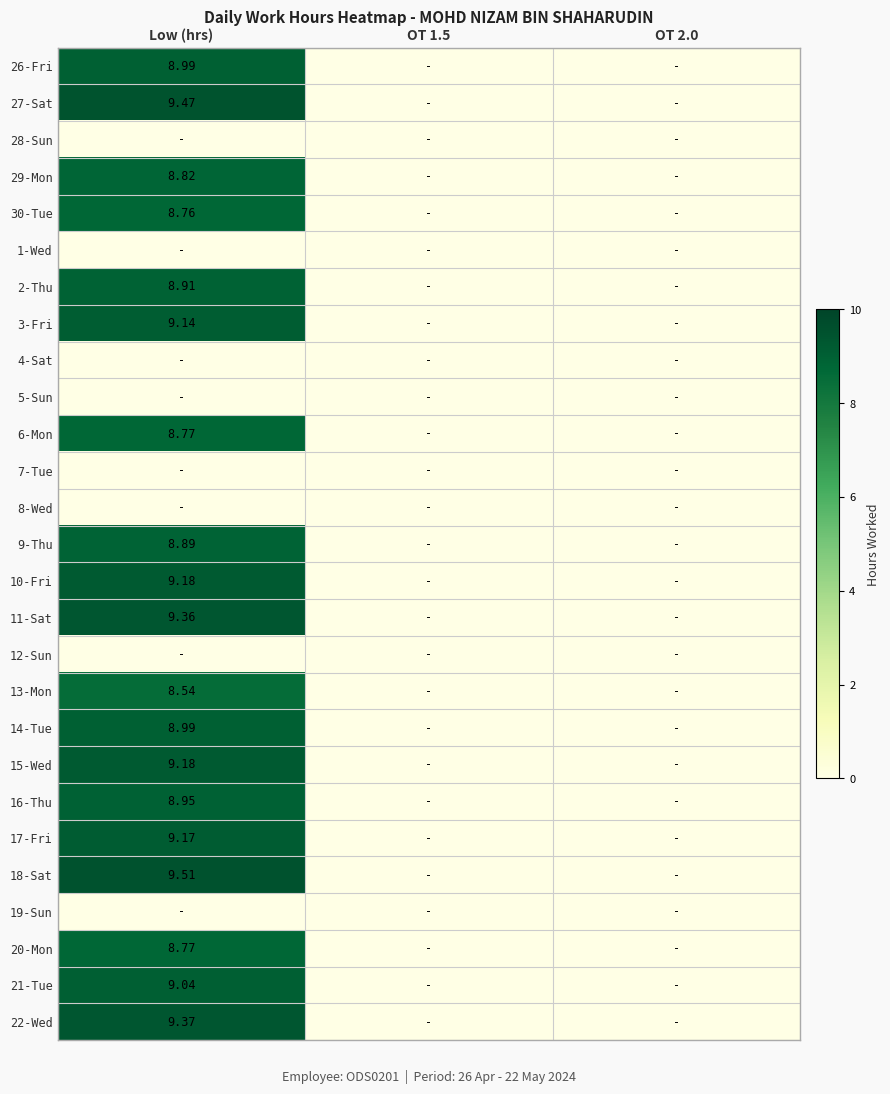

At which category is the sum across all series the highest?

Low (hrs)